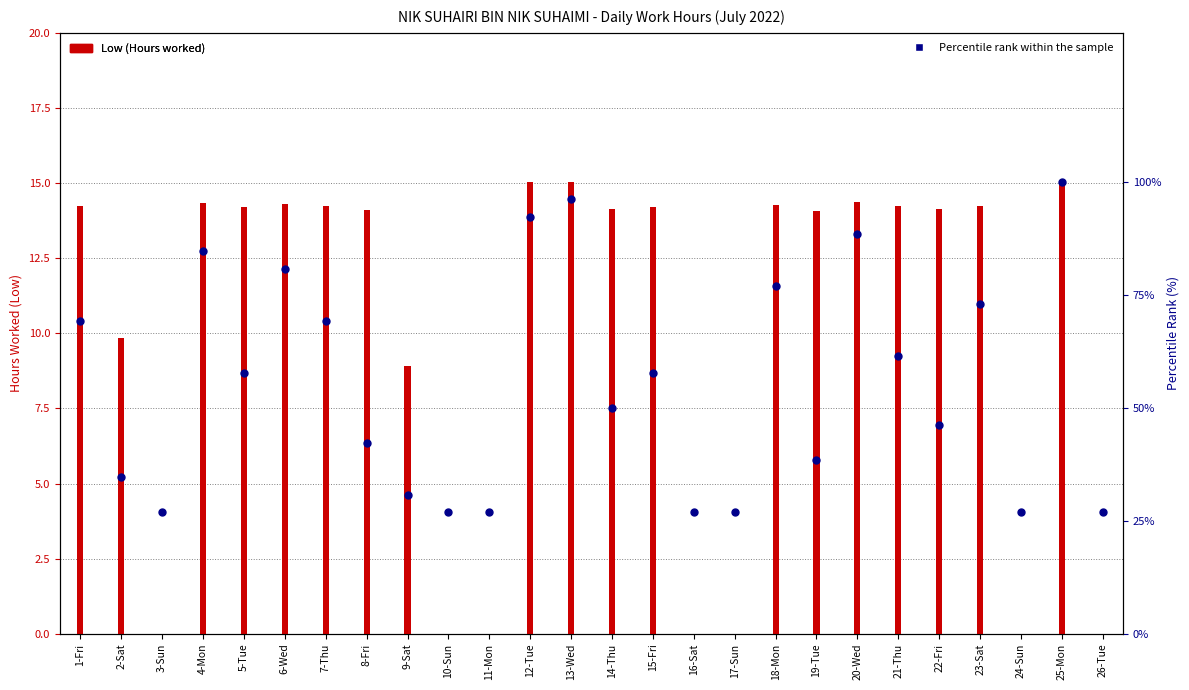

At which category is the sum across all series the highest?

25-Mon